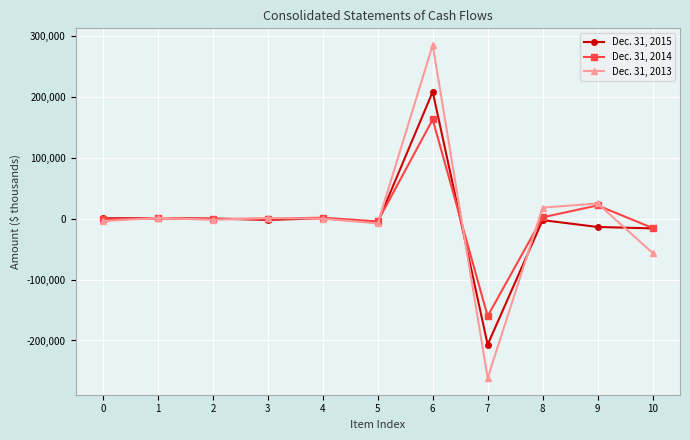

How many data points in Dec. 31, 2014 are less than 100?

5